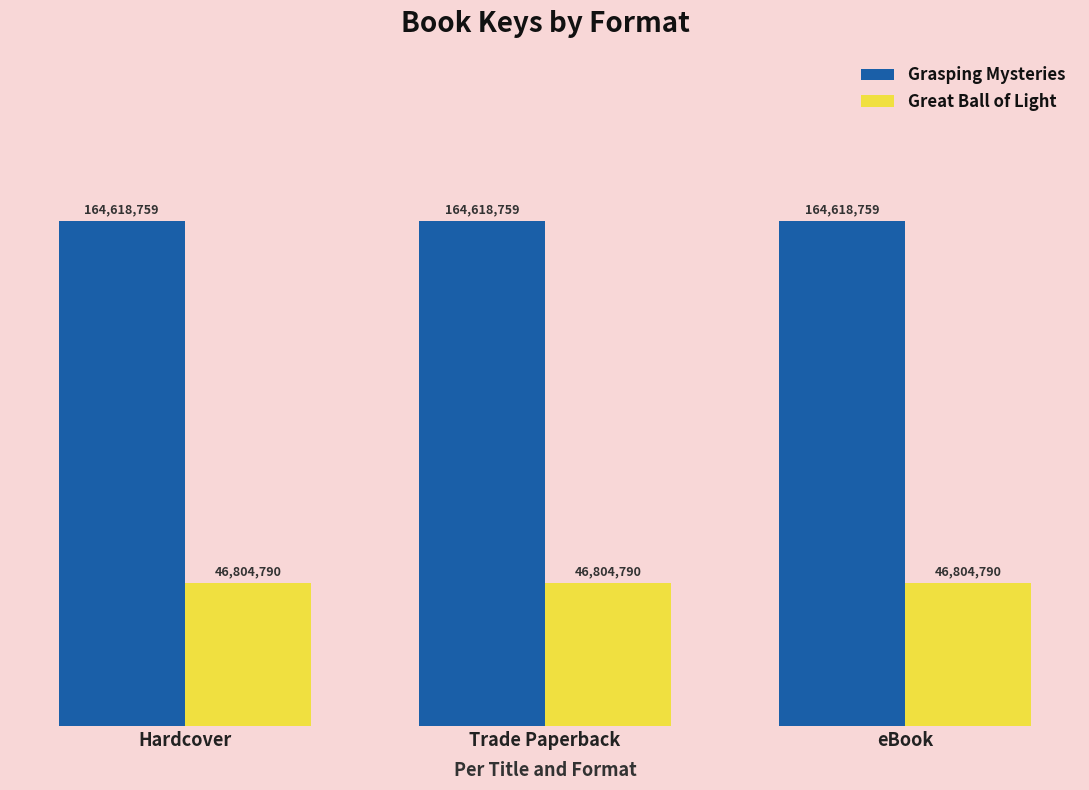

Is it true that Great Ball of Light equals 46804790 at Hardcover?

True